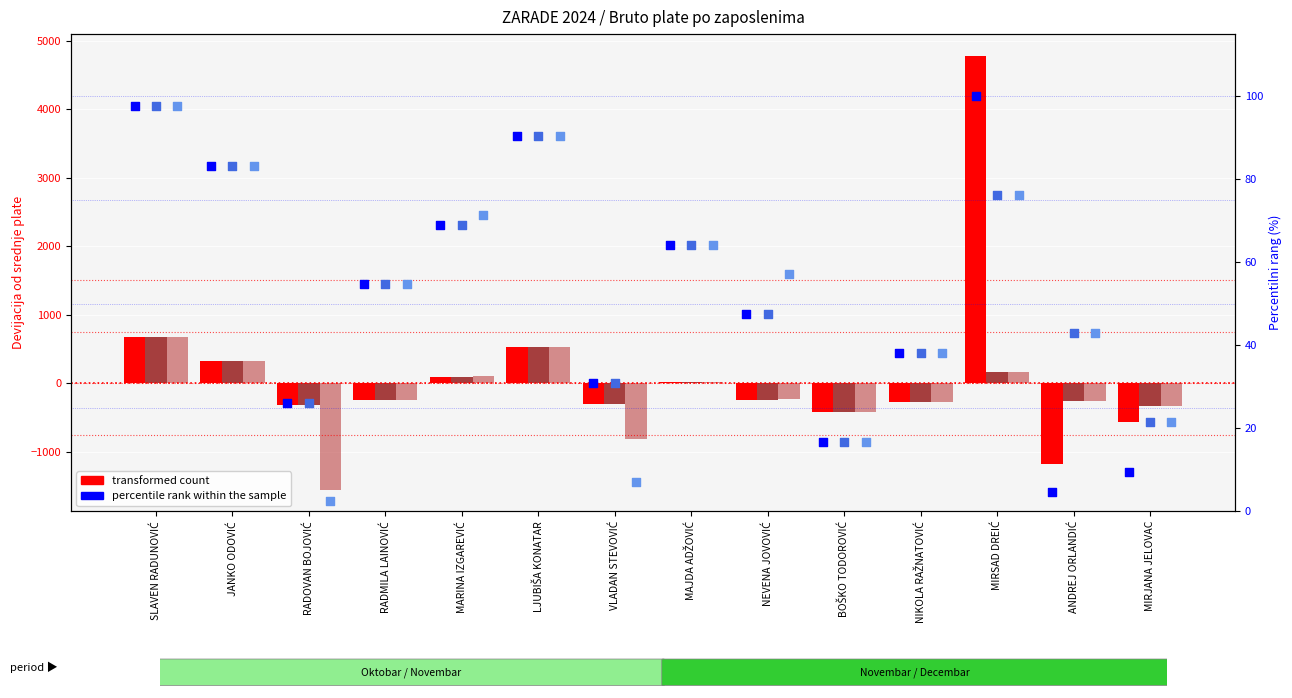

At how many categories does at least one series exceed 1655?

1